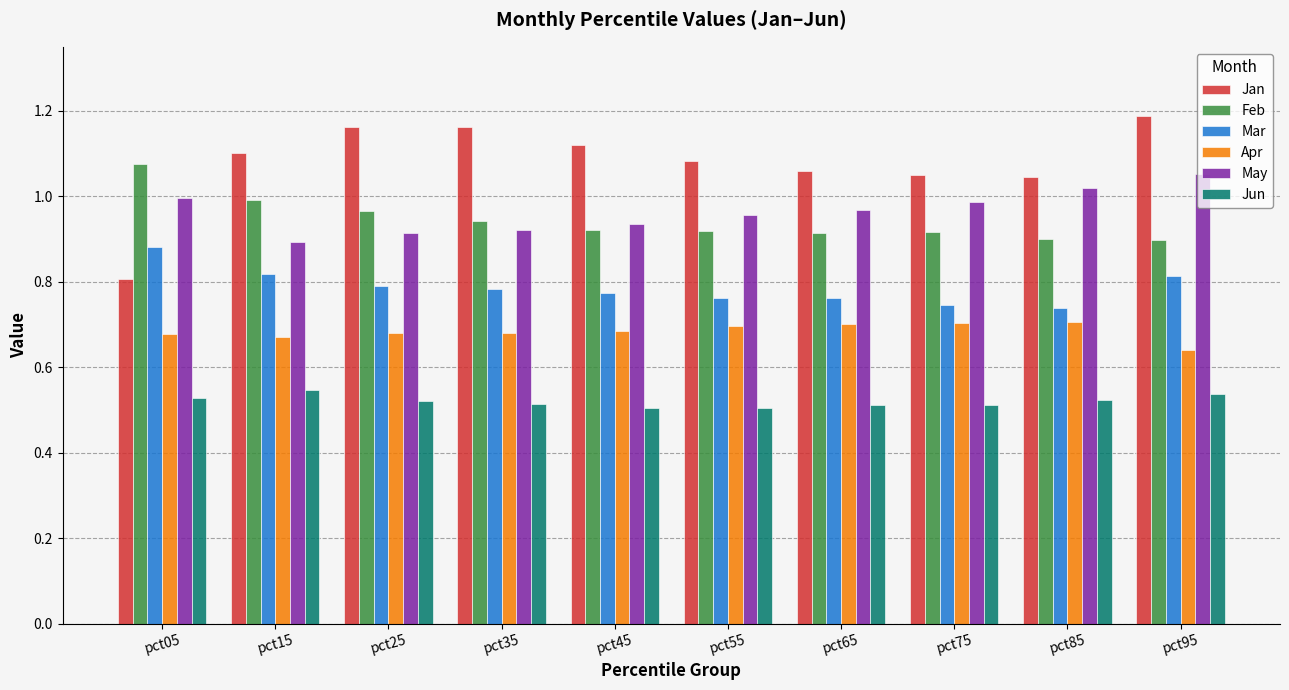

Is it true that Feb equals 0.9 at pct65?

True